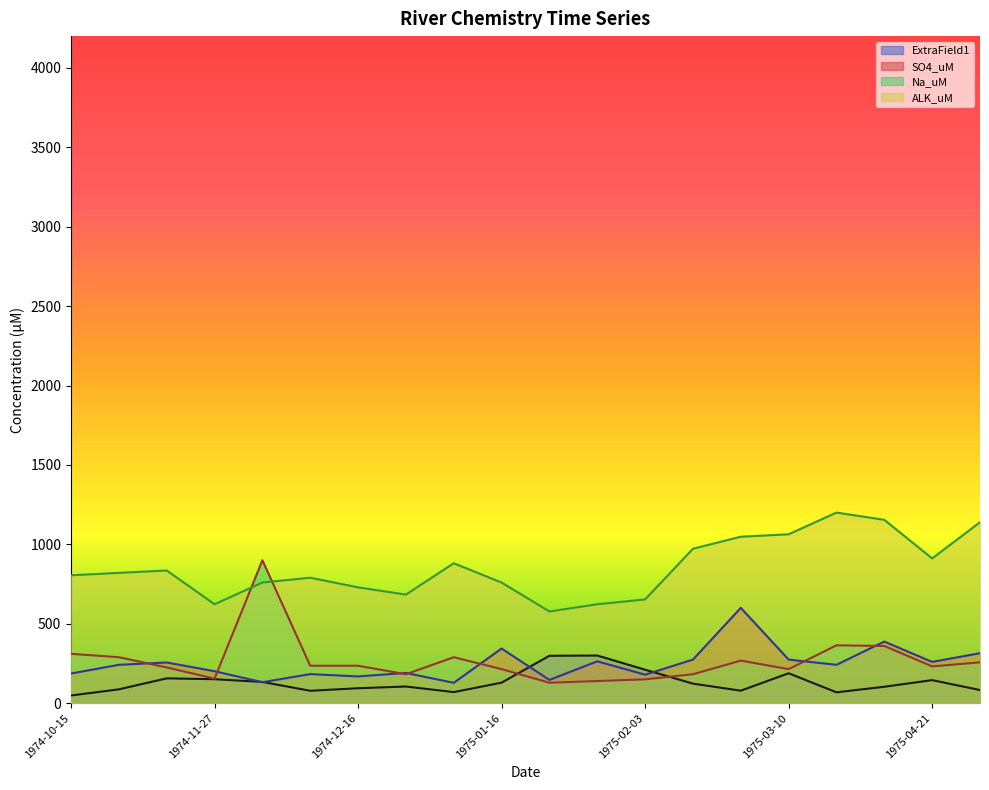

Is it true that Na_uM equals 167.2 at 1974-11-11?

False